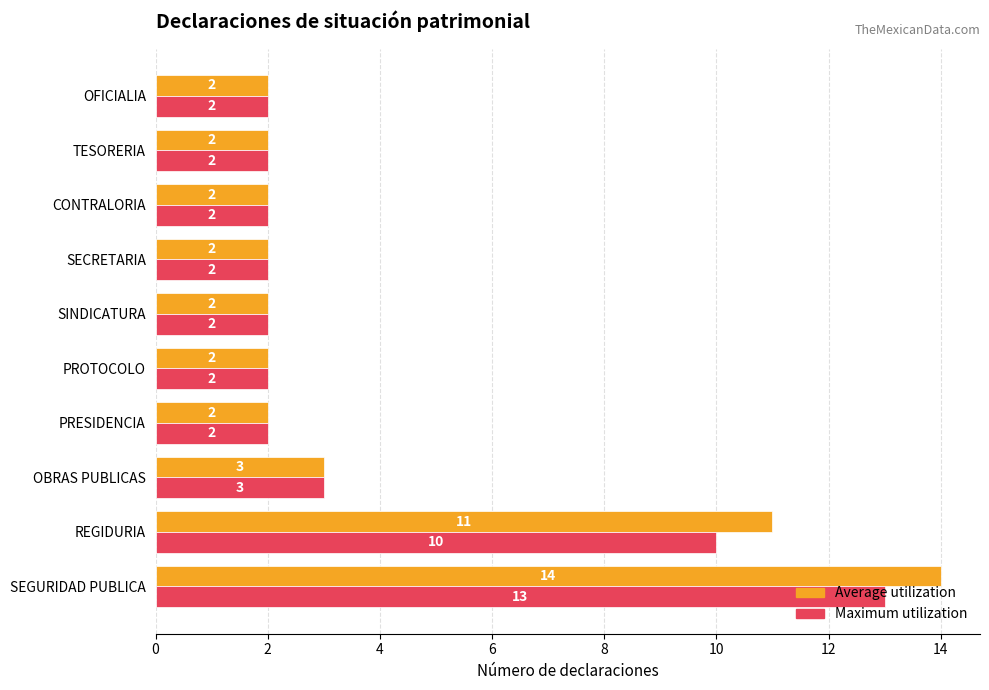

What is the average value of the Maximum utilization series?

4